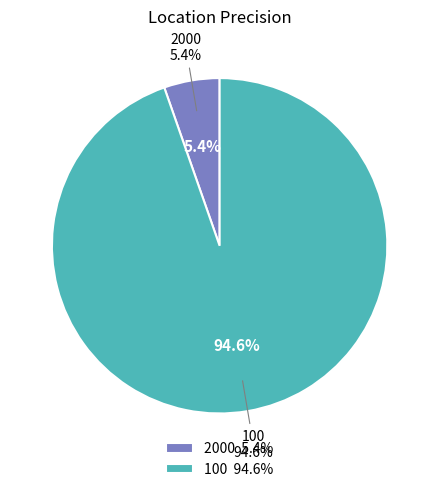

What is the largest slice in the pie chart?

100